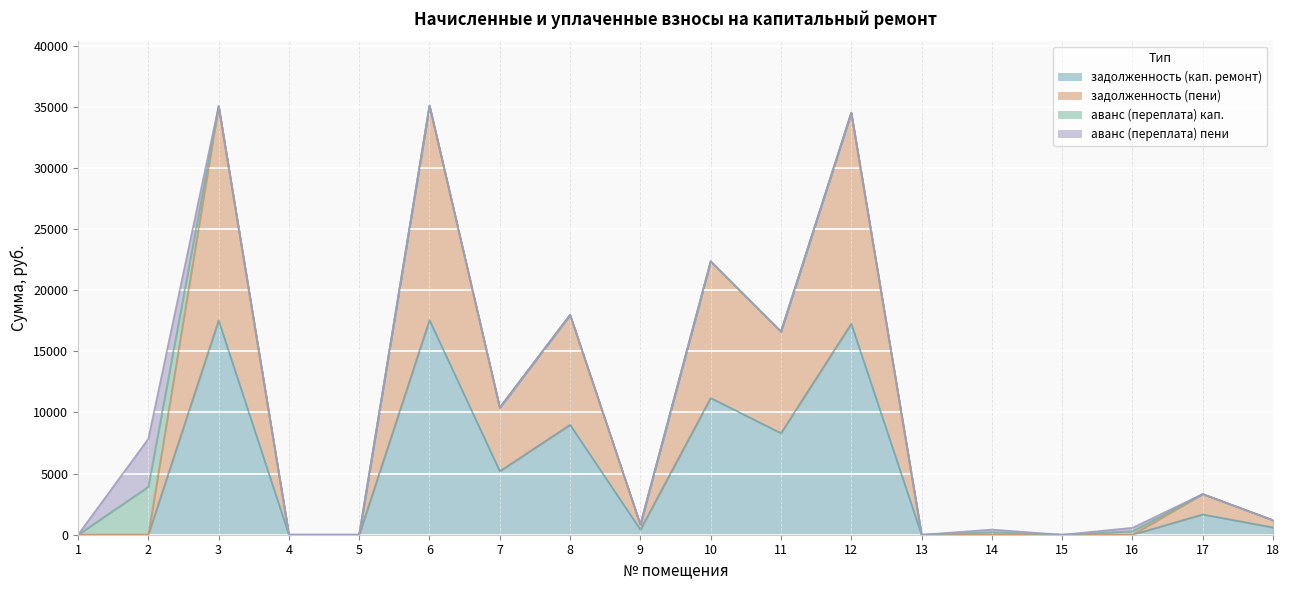

True or false: задолженность (пени) and задолженность (кап. ремонт) cross at least once.

False